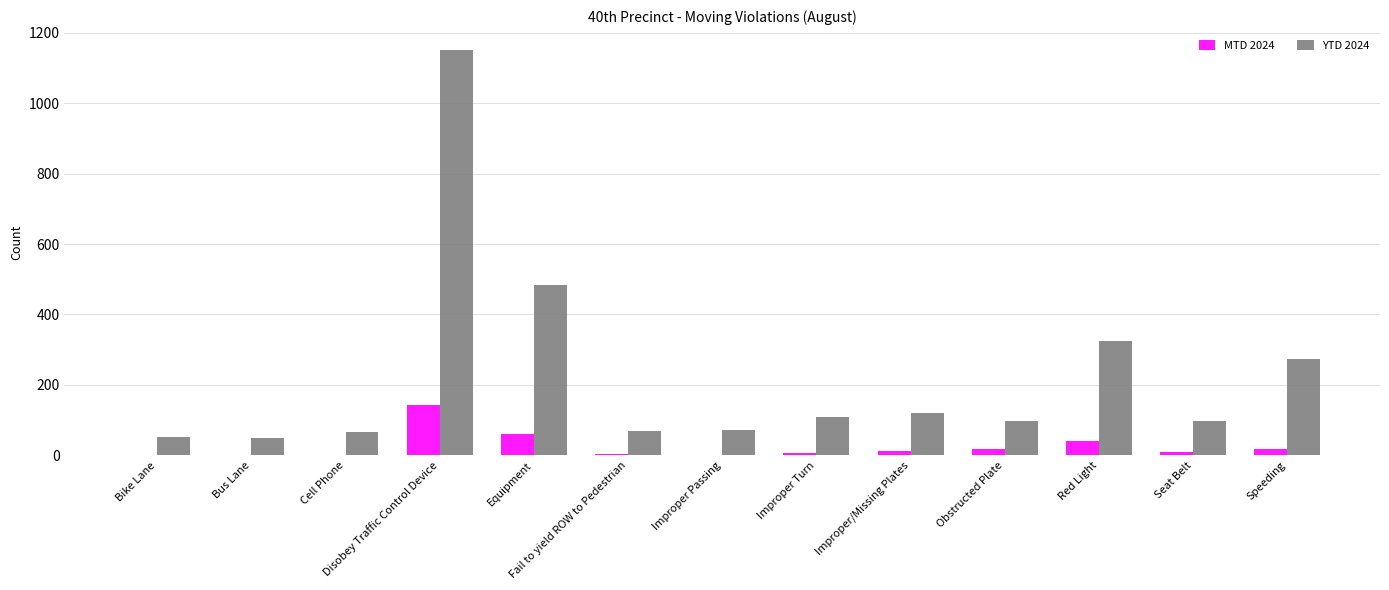

Does the chart contain stacked bars?

No